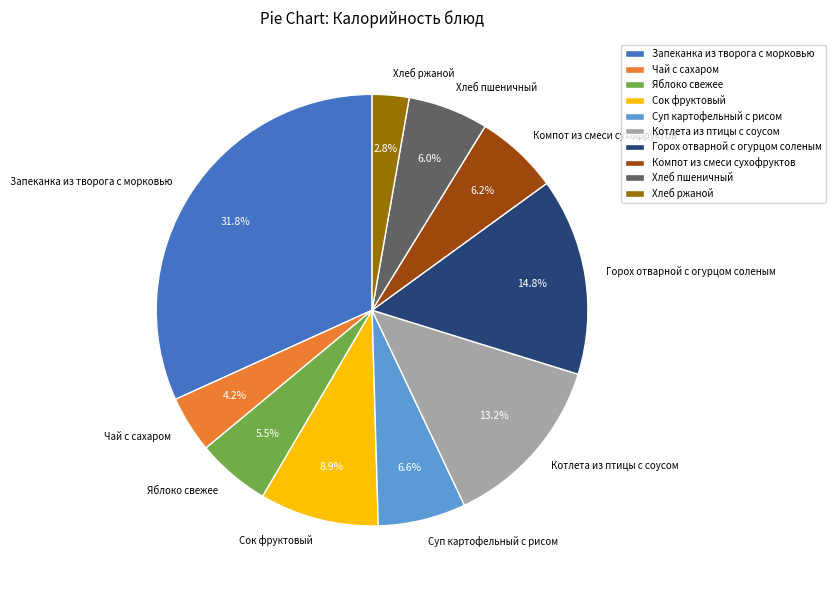

Is the sum of Компот из смеси сухофруктов and Хлеб ржаной greater than half?

No